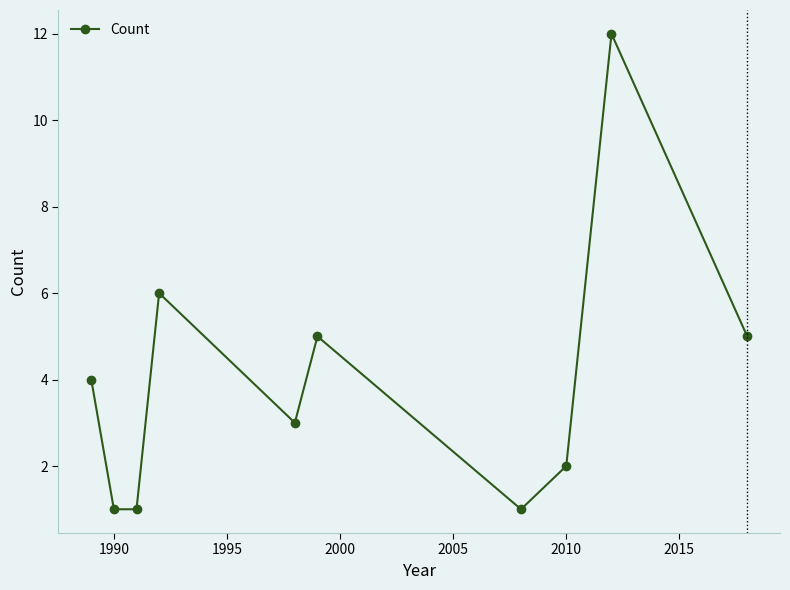

What is the average value?

4